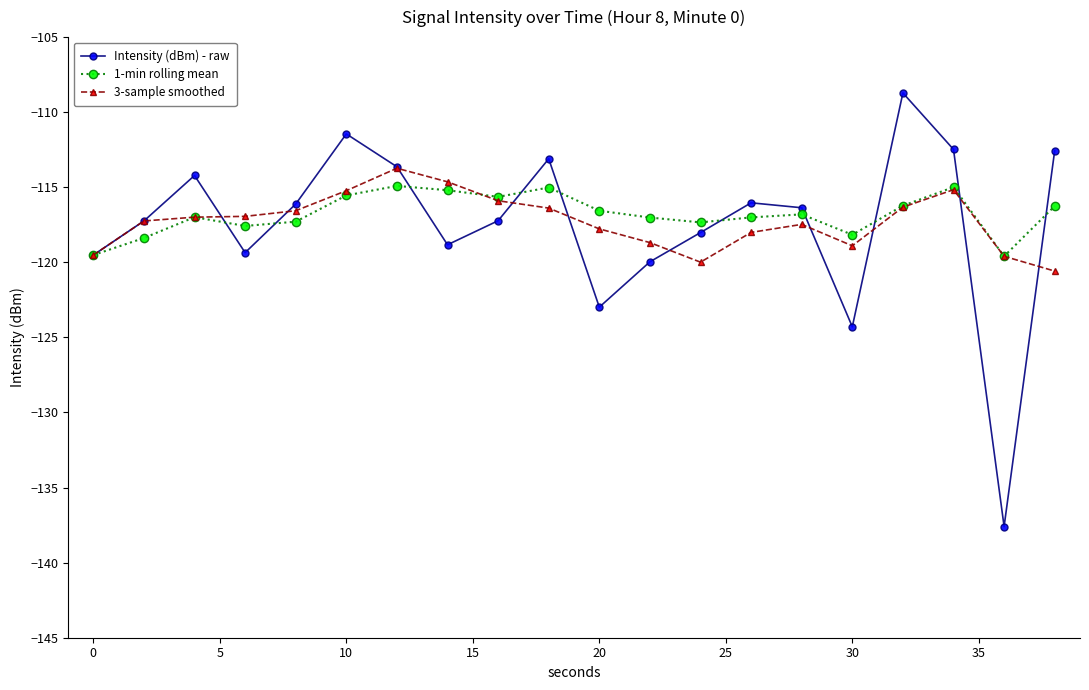

What is the value of the 1-min rolling mean point at the 13th from the left?

-117.3